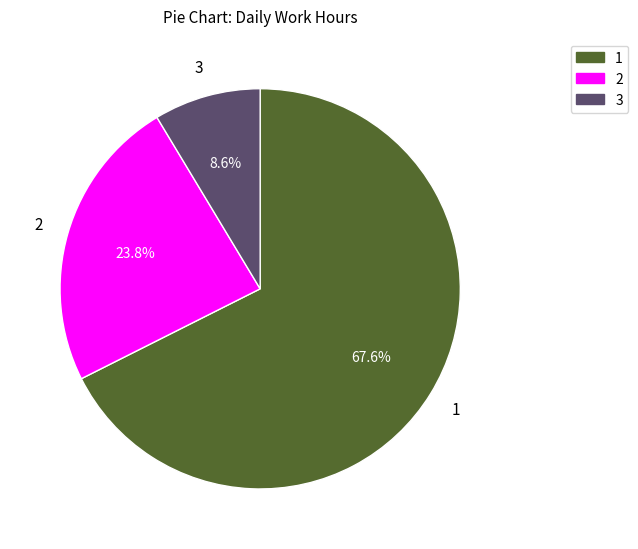

Is there a majority slice in this chart?

Yes